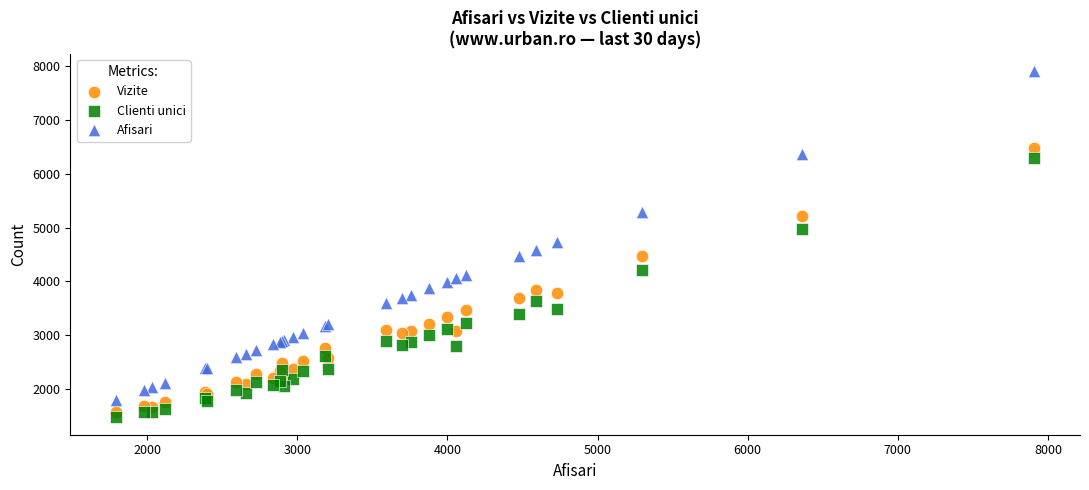

Which series reaches the maximum Y coordinate?

Afisari